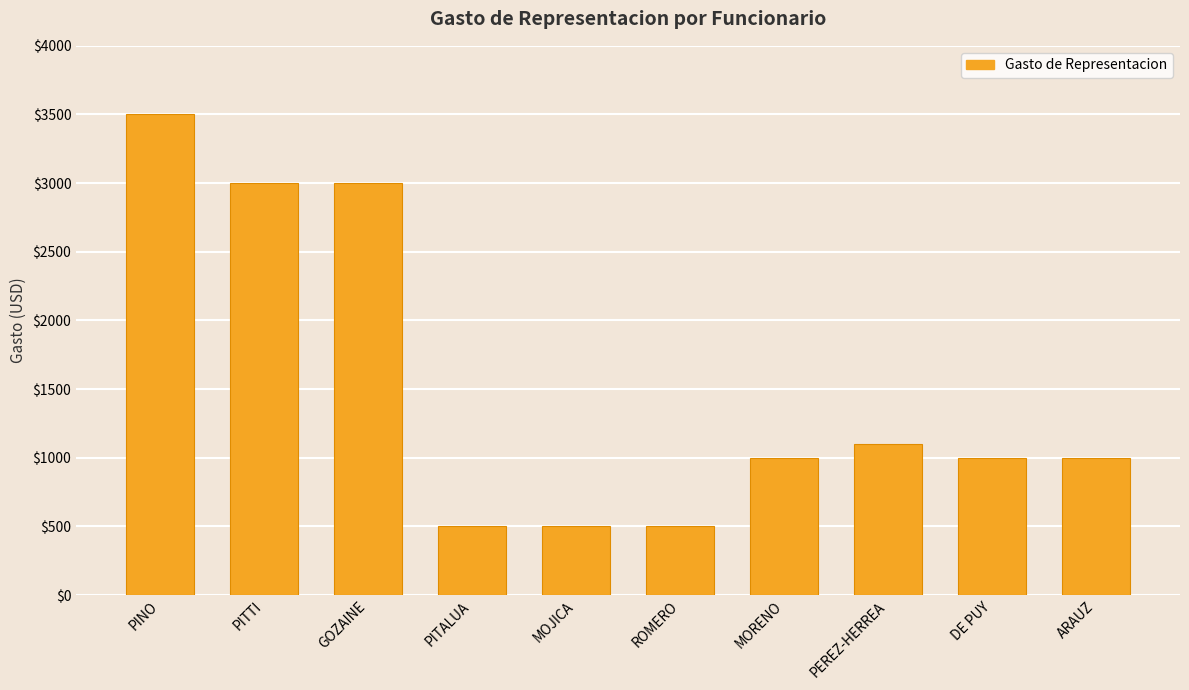

What is the sum of the values at PITALUA and PINO?

4000